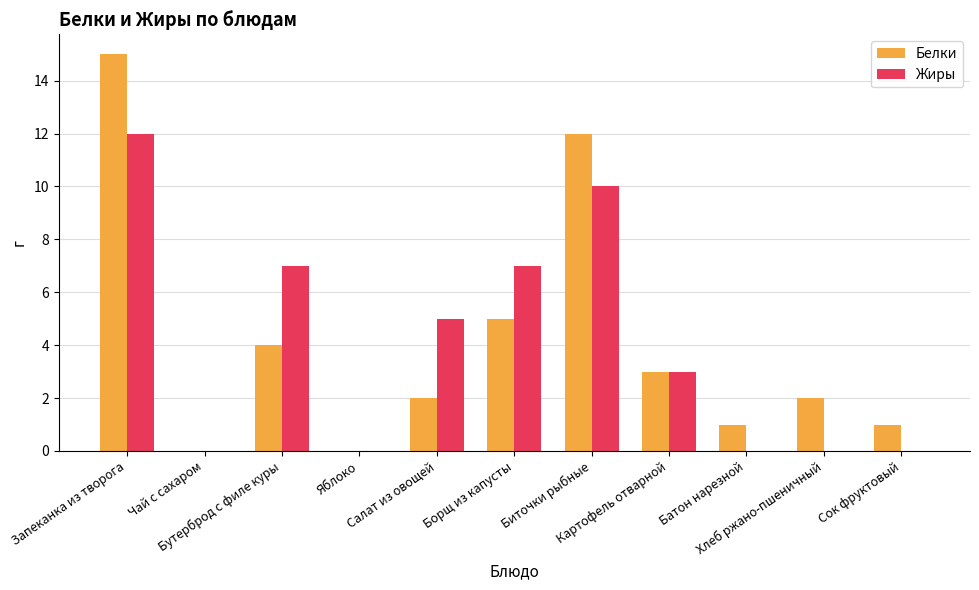

Count the number of categories in the chart.

11